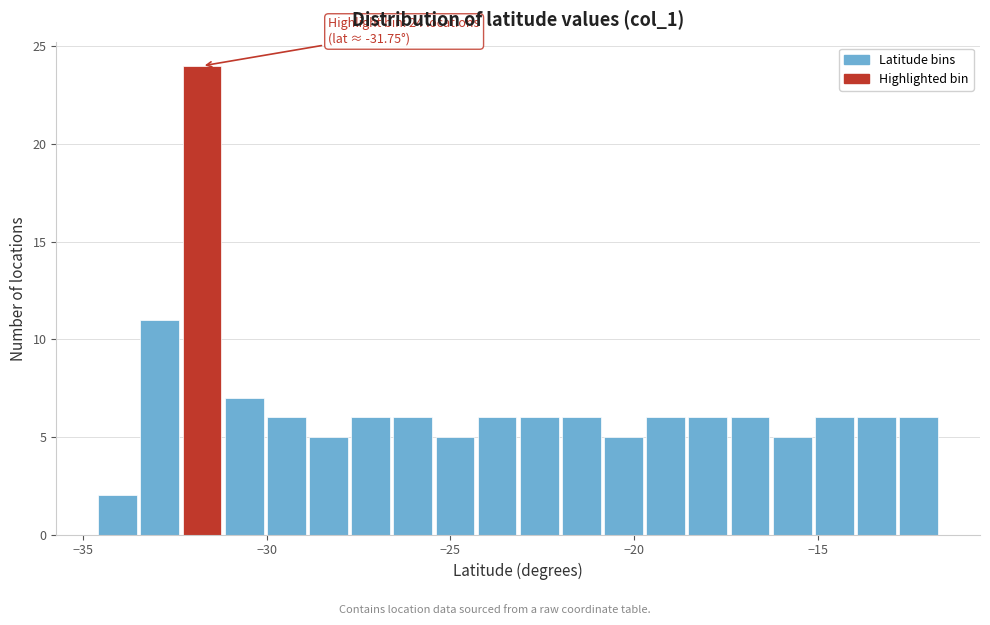

Read against the x-axis, roughly where is the centre of the tallest bar?

-32.0